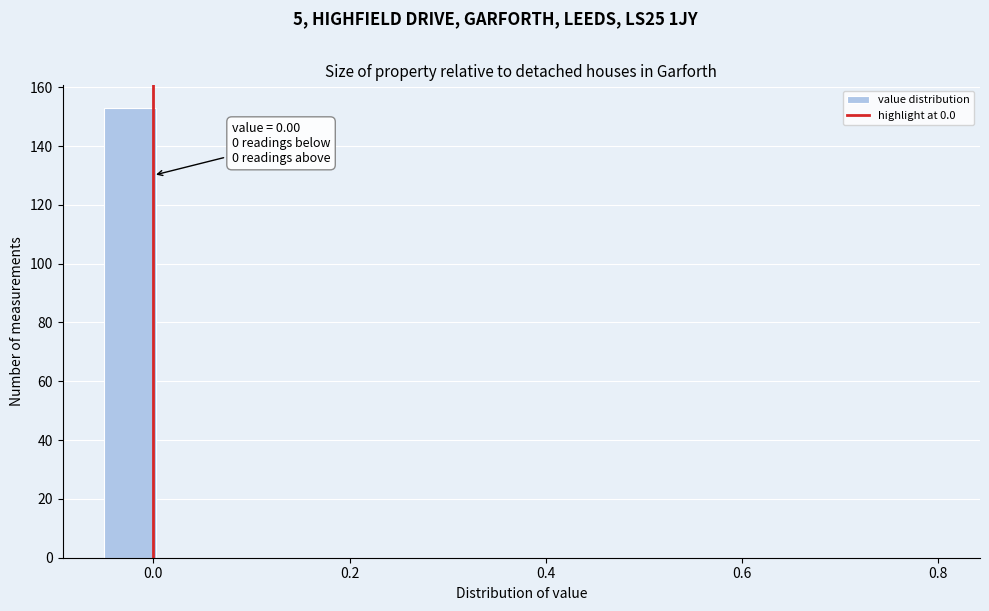

Around what value on the x-axis is the tallest bar? Give the approximate position of its centre, as read against the axis.

-0.02